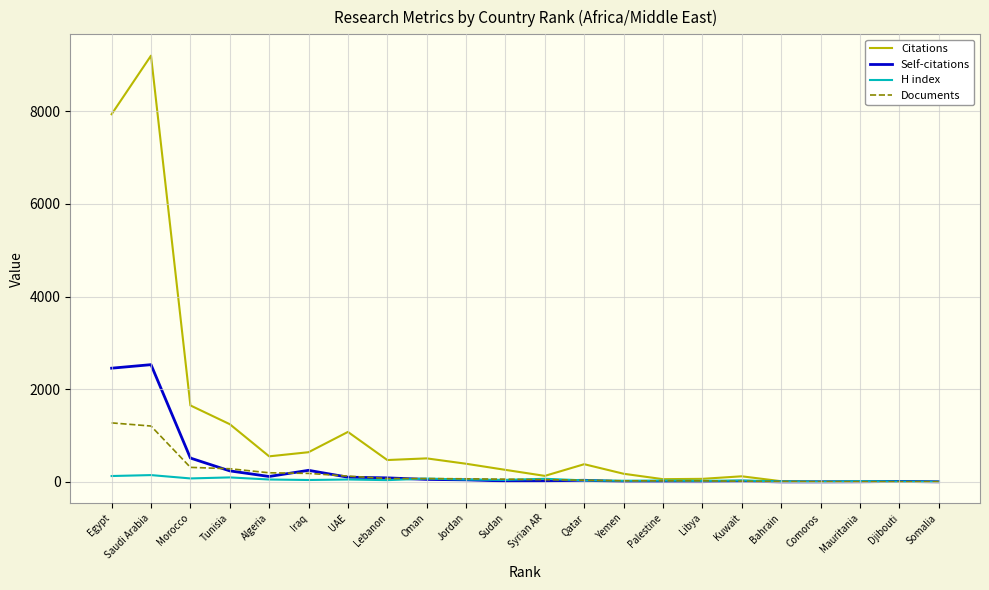

What is the difference between the maximum and minimum values in the Citations series?

9199